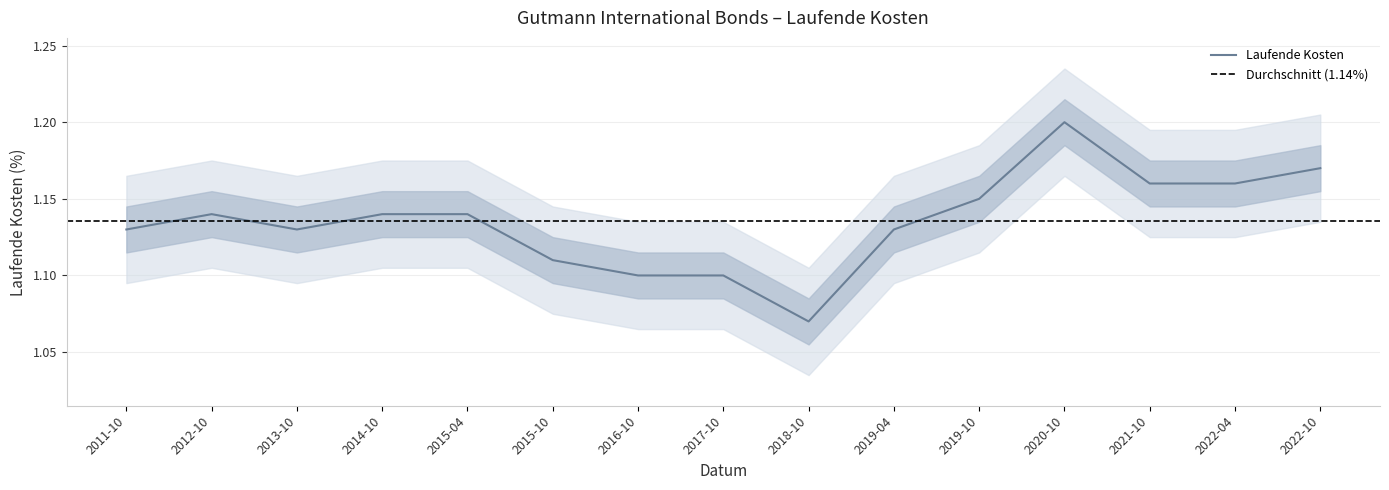

How many values are between 1 and 2?

15